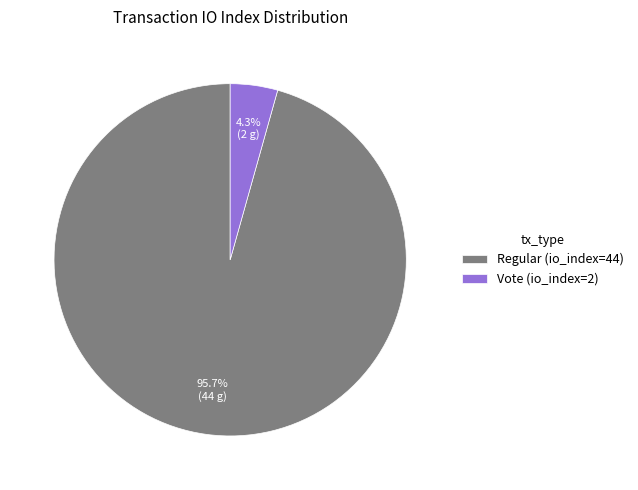

To the nearest percent, what percentage of the pie is Regular (io_index=44)?

96%